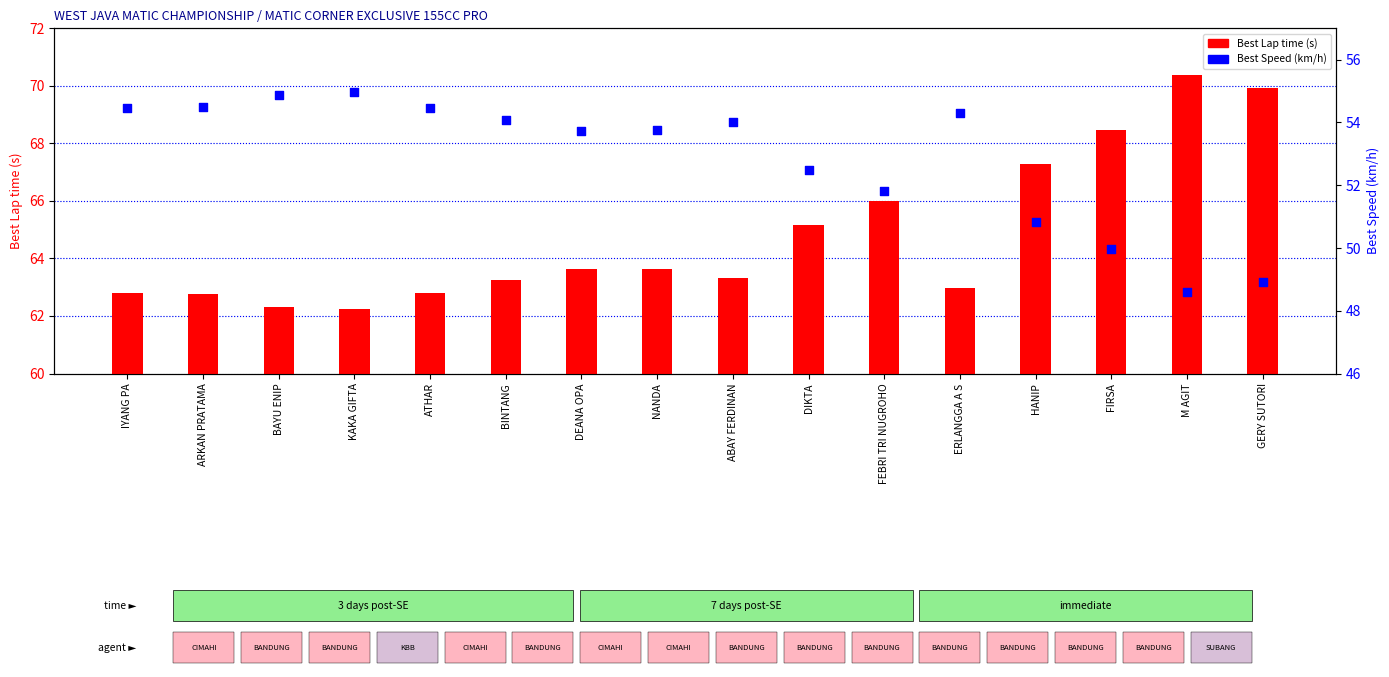

At which category is the sum across all series the highest?

M AGIT